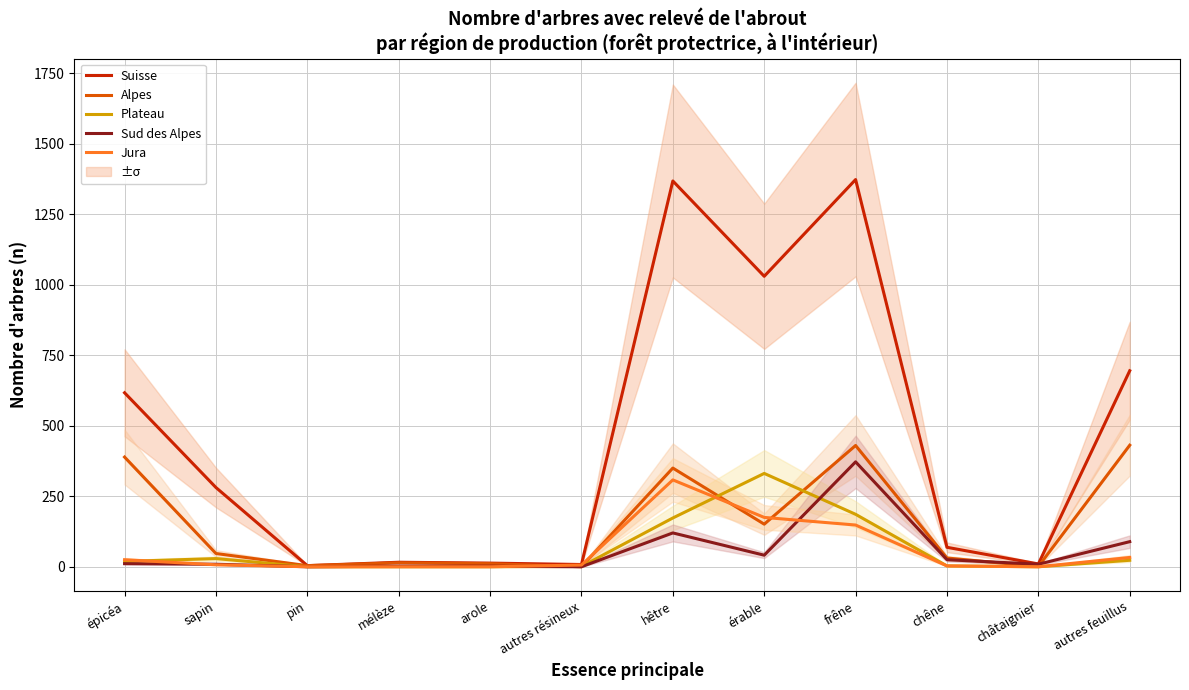

How many data points in Alpes are less than 47?

6